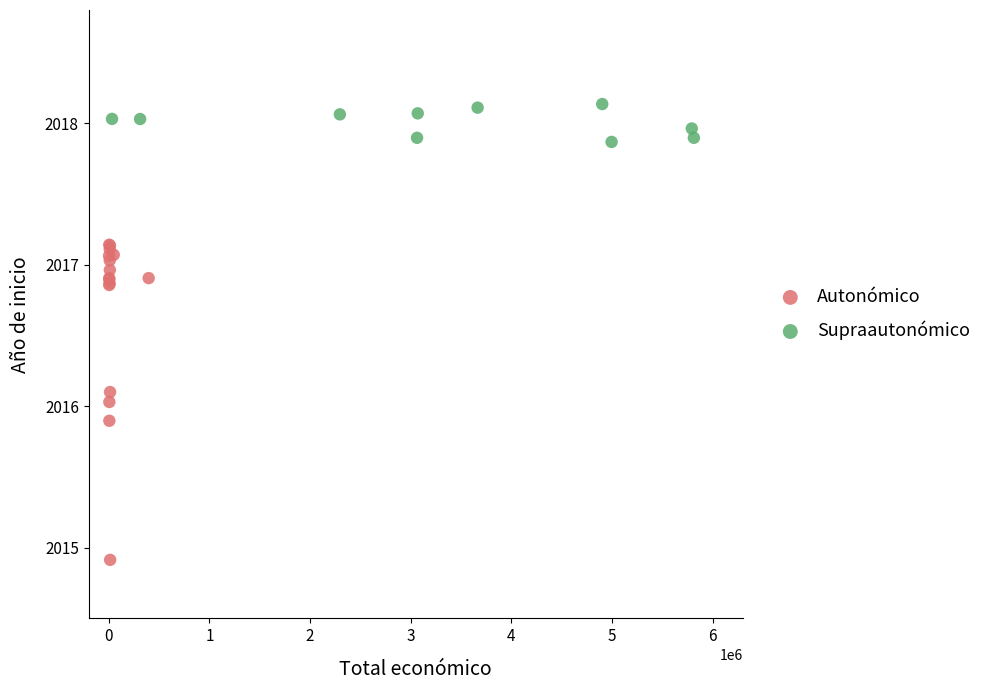

Which series contains the lowest Y value?

Autonómico